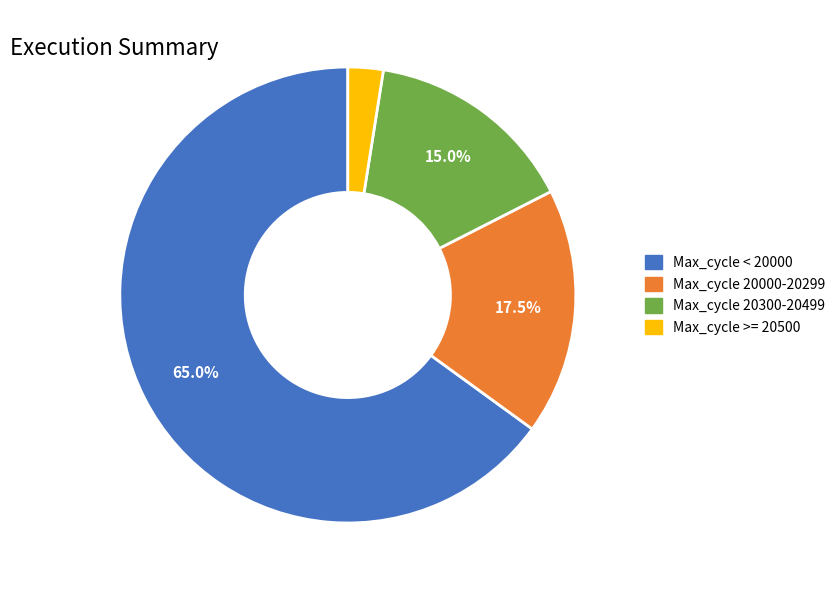

Does any single category account for the majority?

Yes